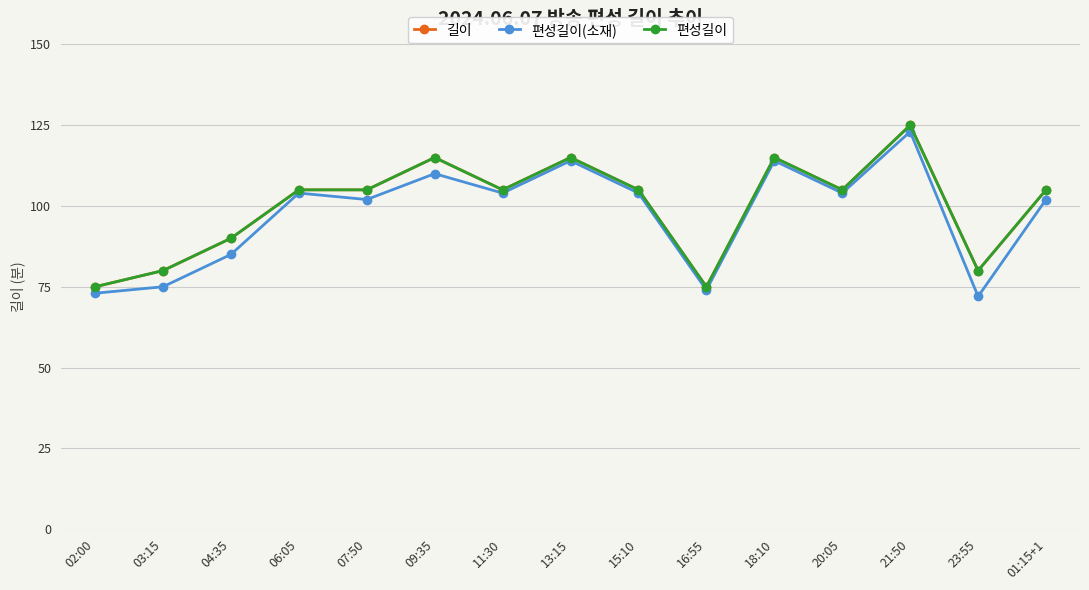

True or false: 길이 and 편성길이(소재) intersect in this chart.

False